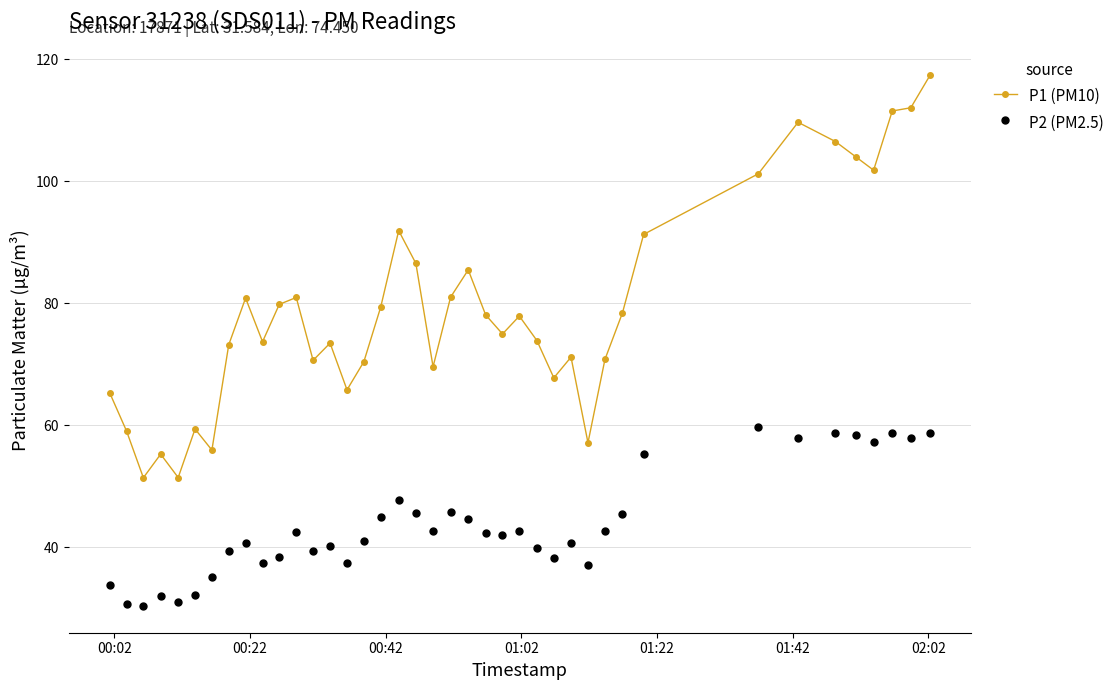

What is the maximum value shown in the chart?

117.4